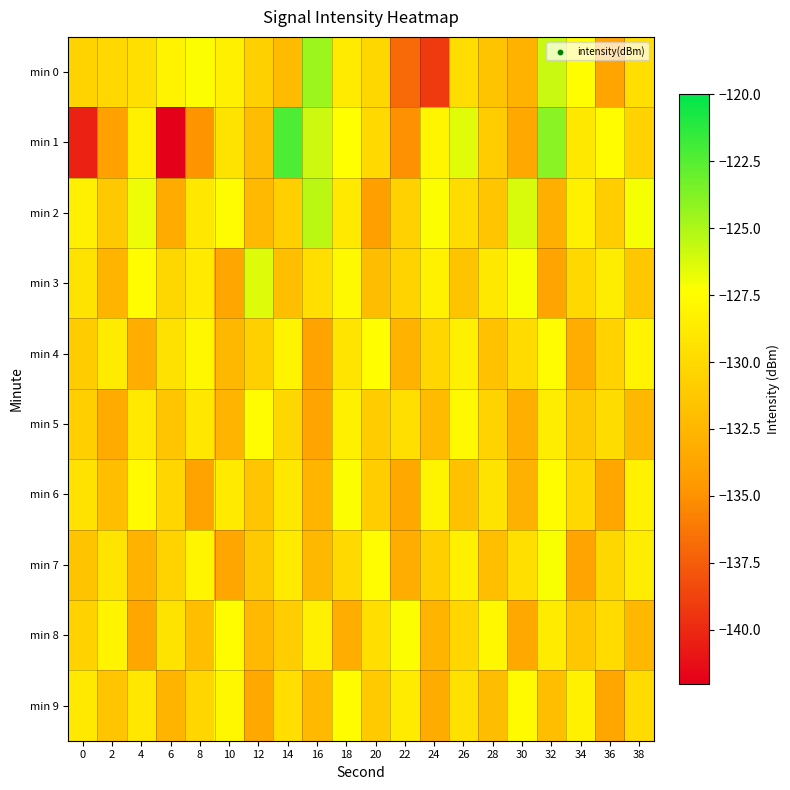

Reading left to right, extract all data points from this chart.

min 0: 0=-130.4	2=-130.1	4=-129.6	6=-128.2	8=-127.2	10=-128.4	12=-130.7	14=-132.1	16=-124.5	18=-128.8	20=-130.2	22=-136.9	24=-139.2	26=-129.7	28=-131.5	30=-132.8	32=-125.8	34=-127.4	36=-133.8	38=-129.7
min 1: 0=-140.3	2=-134.0	4=-128.4	6=-141.9	8=-134.8	10=-129.3	12=-132.0	14=-122.3	16=-125.8	18=-127.3	20=-130.0	22=-135.0	24=-128.0	26=-126.5	28=-131.0	30=-133.5	32=-124.0	34=-129.0	36=-127.5	38=-130.5
min 2: 0=-128.5	2=-131.2	4=-126.8	6=-133.4	8=-129.1	10=-127.6	12=-132.3	14=-130.8	16=-125.4	18=-128.9	20=-134.1	22=-130.6	24=-127.3	26=-129.8	28=-131.5	30=-126.2	32=-133.0	34=-128.4	36=-130.9	38=-127.1
min 3: 0=-129.3	2=-132.7	4=-127.5	6=-130.2	8=-128.8	10=-133.6	12=-126.4	14=-131.9	16=-129.7	18=-127.8	20=-132.1	22=-130.4	24=-128.3	26=-131.6	28=-129.0	30=-127.2	32=-133.8	34=-130.1	36=-128.6	38=-131.3
min 4: 0=-131.0	2=-128.7	4=-133.2	6=-129.5	8=-127.9	10=-132.4	12=-130.7	14=-128.1	16=-133.9	18=-129.2	20=-127.4	22=-132.8	24=-130.3	26=-128.5	28=-131.7	30=-129.9	32=-127.6	34=-133.1	36=-130.5	38=-128.2
min 5: 0=-130.8	2=-133.4	4=-128.9	6=-131.5	8=-129.1	10=-132.7	12=-127.6	14=-130.2	16=-133.8	18=-128.4	20=-131.0	22=-129.6	24=-132.2	26=-127.8	28=-130.4	30=-133.0	32=-128.6	34=-131.2	36=-129.8	38=-132.4
min 6: 0=-129.4	2=-132.0	4=-127.7	6=-130.3	8=-133.9	10=-128.8	12=-131.4	14=-129.0	16=-132.6	18=-127.3	20=-130.9	22=-133.5	24=-128.1	26=-131.7	28=-129.3	30=-132.9	32=-127.5	34=-130.1	36=-133.7	38=-128.3
min 7: 0=-131.6	2=-129.2	4=-132.8	6=-130.4	8=-128.0	10=-133.6	12=-131.2	14=-128.8	16=-132.4	18=-130.0	20=-127.6	22=-133.2	24=-130.8	26=-128.4	28=-132.0	30=-129.6	32=-127.2	34=-133.8	36=-130.2	38=-128.6
min 8: 0=-130.5	2=-128.1	4=-133.7	6=-129.3	8=-131.9	10=-127.5	12=-132.3	14=-130.9	16=-128.5	18=-133.1	20=-129.7	22=-127.3	24=-132.7	26=-130.3	28=-127.9	30=-133.5	32=-128.7	34=-131.3	36=-129.9	38=-132.5
min 9: 0=-128.9	2=-131.5	4=-129.1	6=-132.7	8=-130.3	10=-127.9	12=-133.5	14=-129.7	16=-132.3	18=-127.5	20=-131.1	22=-128.7	24=-133.3	26=-129.5	28=-132.1	30=-127.7	32=-131.9	34=-128.3	36=-133.7	38=-129.9